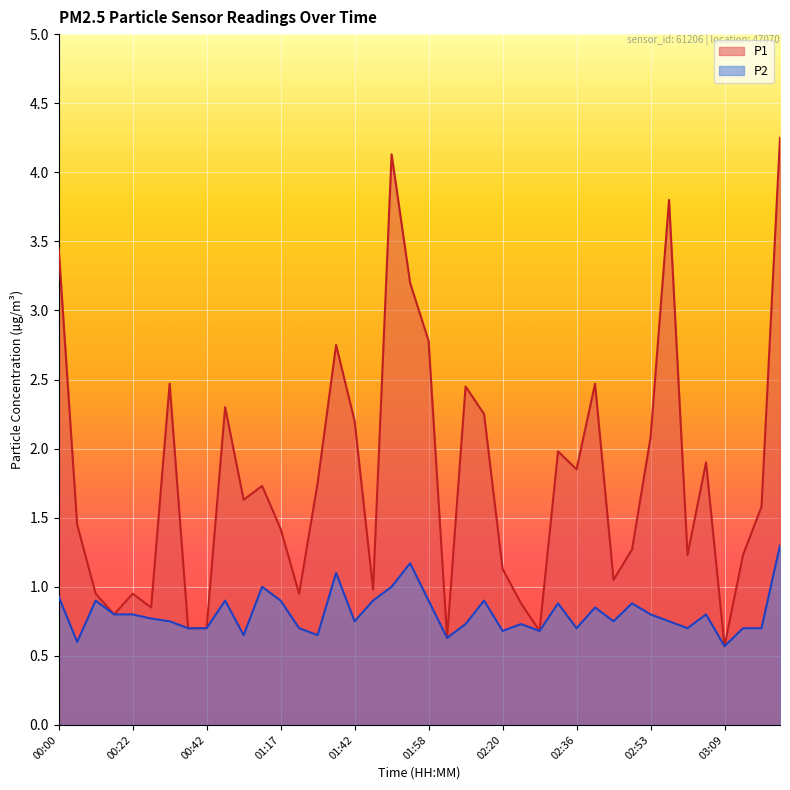

Is it true that P1 equals 0.3 at 01:46?

False